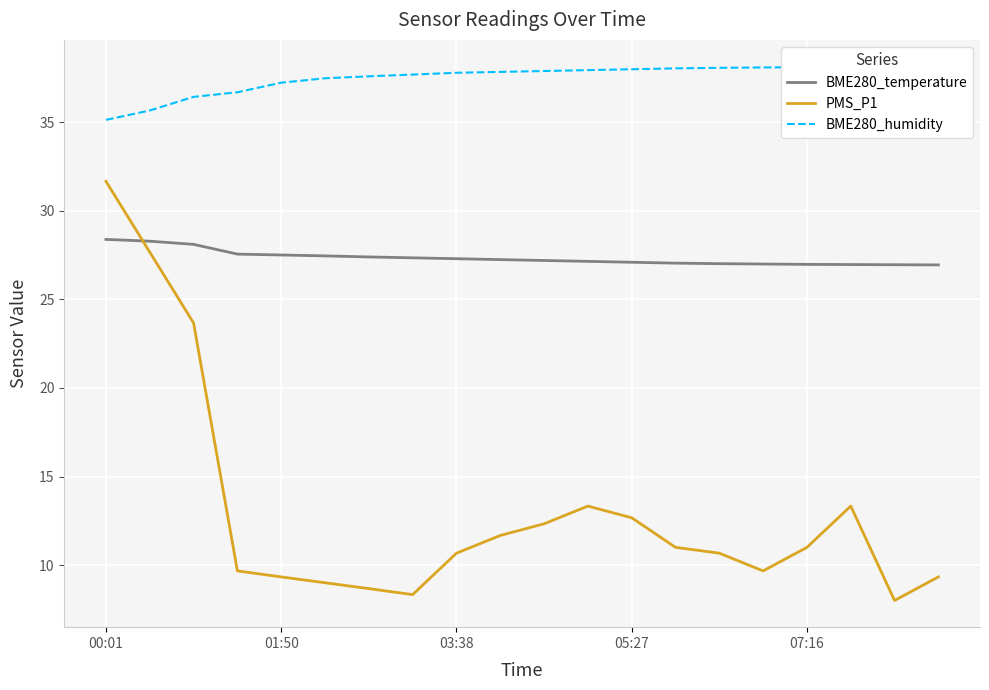

What is the maximum value for PMS_P1?

31.7